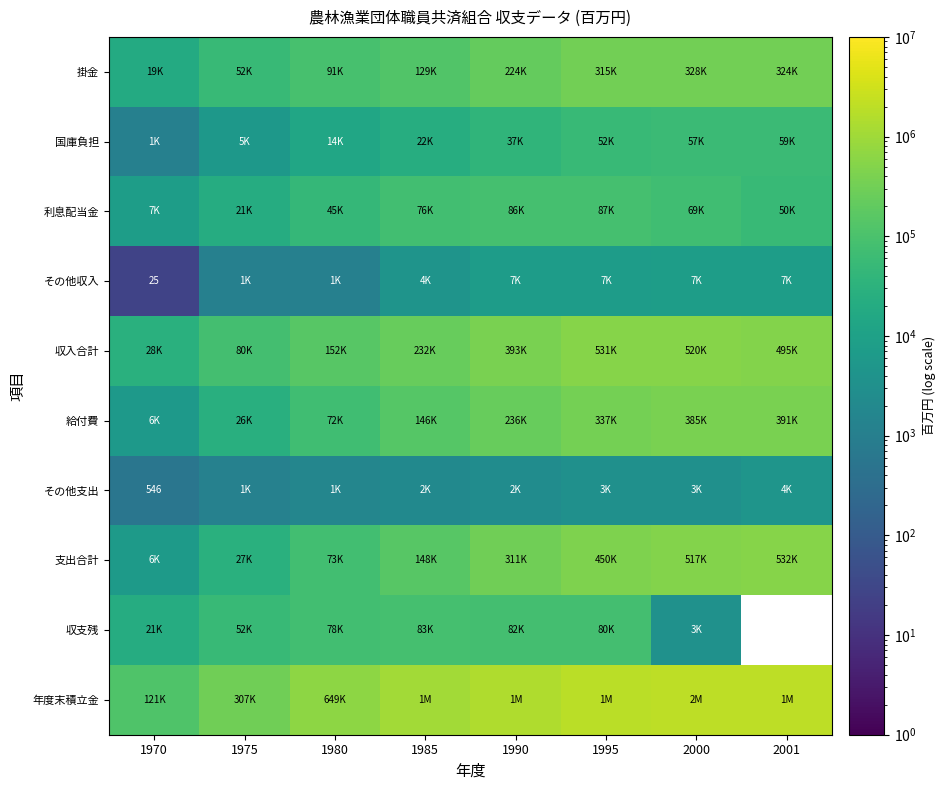

List the labels in order of 収入合計 value, smallest first.

1970, 1975, 1980, 1985, 1990, 2001, 2000, 1995